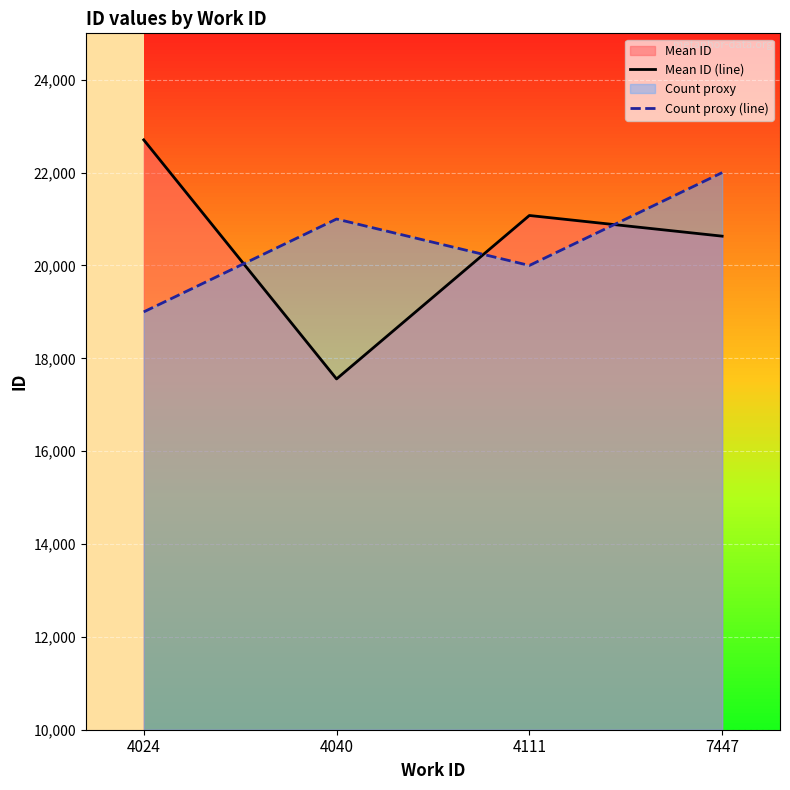

What is the greatest value displayed?

22705.0